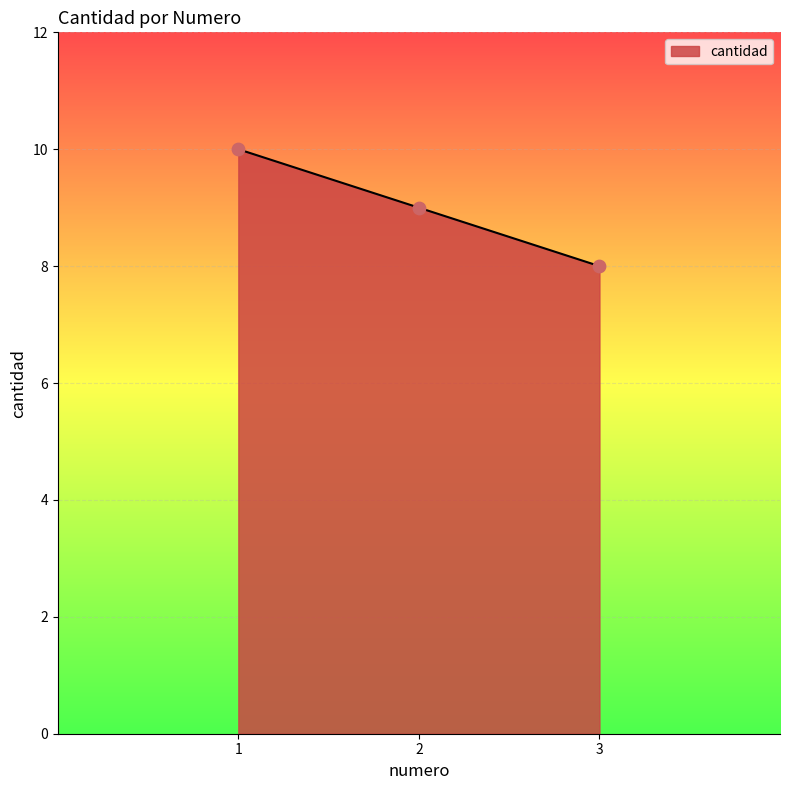

Approximately how many times larger is the value at 1 compared to 2?

1.1